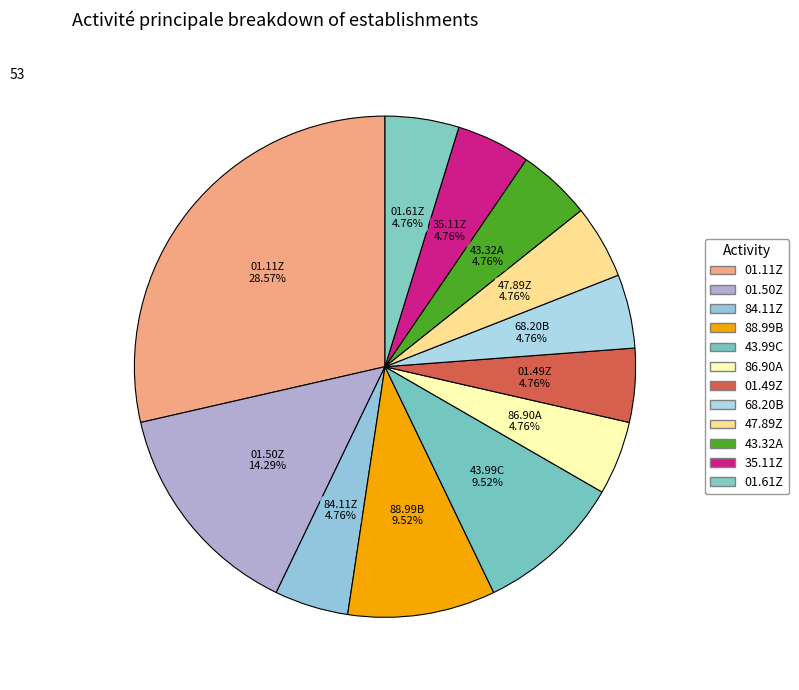

Which category has the smallest portion of the pie?

84.11Z